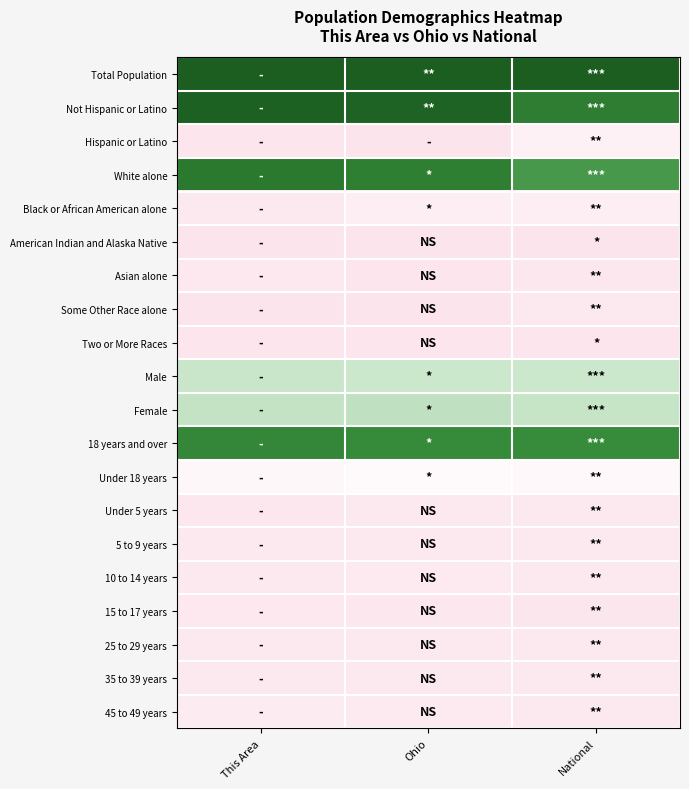

Reading left to right, extract all data points from this chart.

Total Population: This Area=1.0	Ohio=1.0	National=1.0
Not Hispanic or Latino: This Area=1.0	Ohio=1.0	National=0.8
Hispanic or Latino: This Area=0.0	Ohio=0.0	National=0.2
White alone: This Area=0.9	Ohio=0.8	National=0.7
Black or African American alone: This Area=0.1	Ohio=0.1	National=0.1
American Indian and Alaska Native: This Area=0.0	Ohio=0.0	National=0.0
Asian alone: This Area=0.1	Ohio=0.0	National=0.0
Some Other Race alone: This Area=0.0	Ohio=0.0	National=0.1
Two or More Races: This Area=0.0	Ohio=0.0	National=0.0
Male: This Area=0.5	Ohio=0.5	National=0.5
Female: This Area=0.5	Ohio=0.5	National=0.5
18 years and over: This Area=0.8	Ohio=0.8	National=0.8
Under 18 years: This Area=0.2	Ohio=0.2	National=0.2
Under 5 years: This Area=0.0	Ohio=0.1	National=0.1
5 to 9 years: This Area=0.1	Ohio=0.1	National=0.1
10 to 14 years: This Area=0.1	Ohio=0.1	National=0.1
15 to 17 years: This Area=0.0	Ohio=0.0	National=0.0
25 to 29 years: This Area=0.1	Ohio=0.1	National=0.1
35 to 39 years: This Area=0.1	Ohio=0.1	National=0.1
45 to 49 years: This Area=0.1	Ohio=0.1	National=0.1